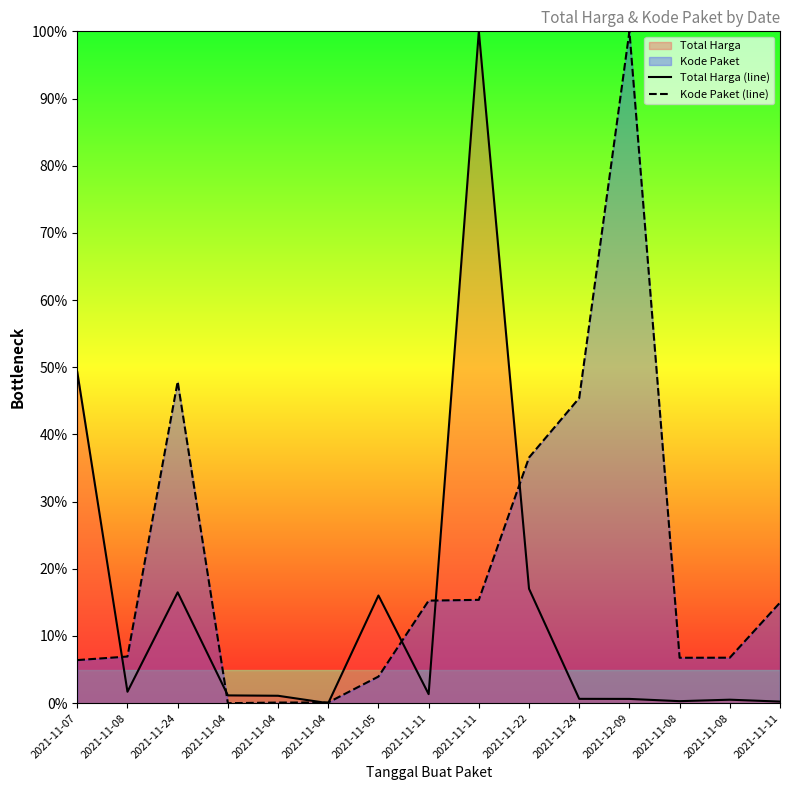

How many positive values does the Total Harga (line) series have?

14